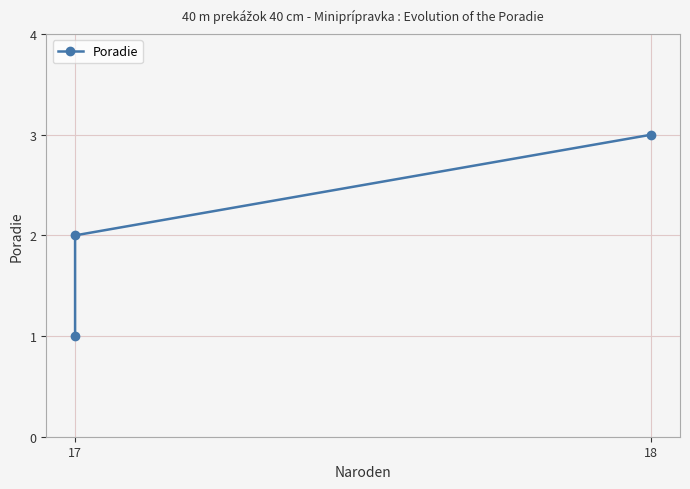

Is this an area chart (filled region under the line)?

No